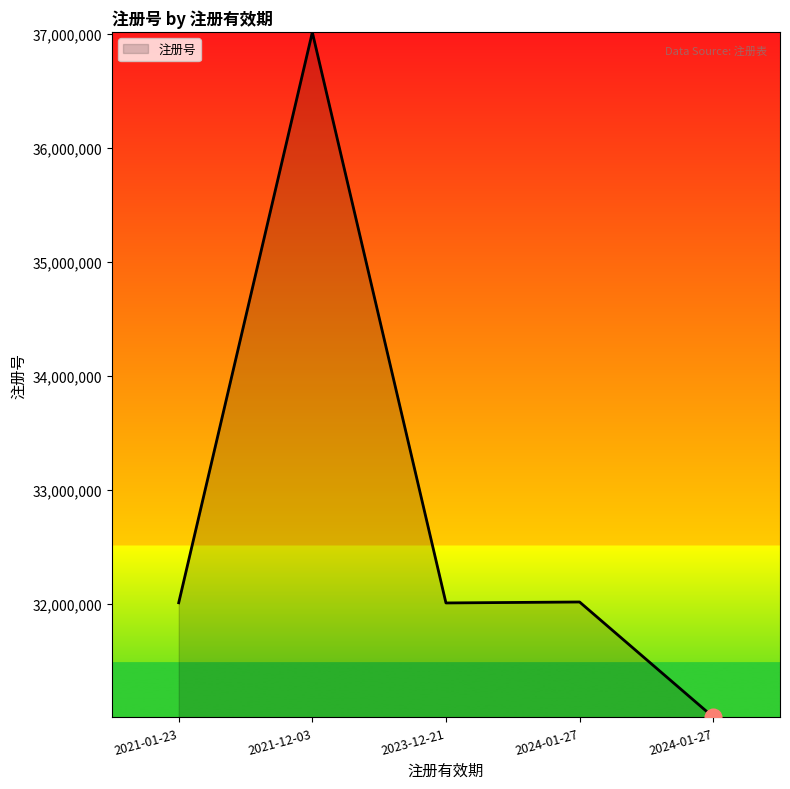

How many lines are shown in the chart?

1